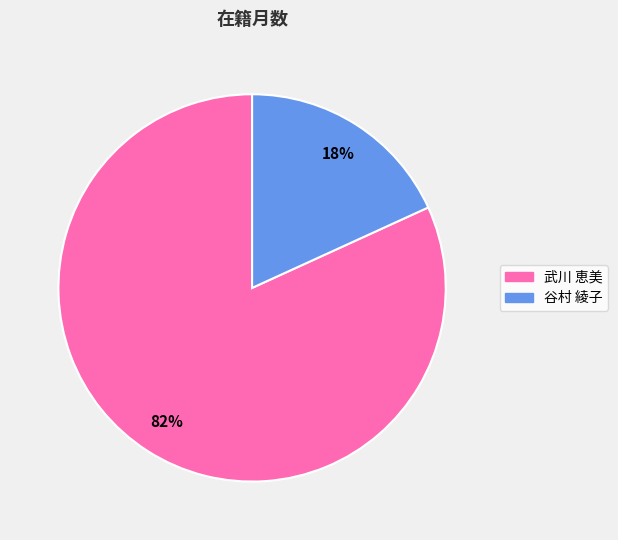

What is the smallest slice in the pie chart?

谷村 綾子